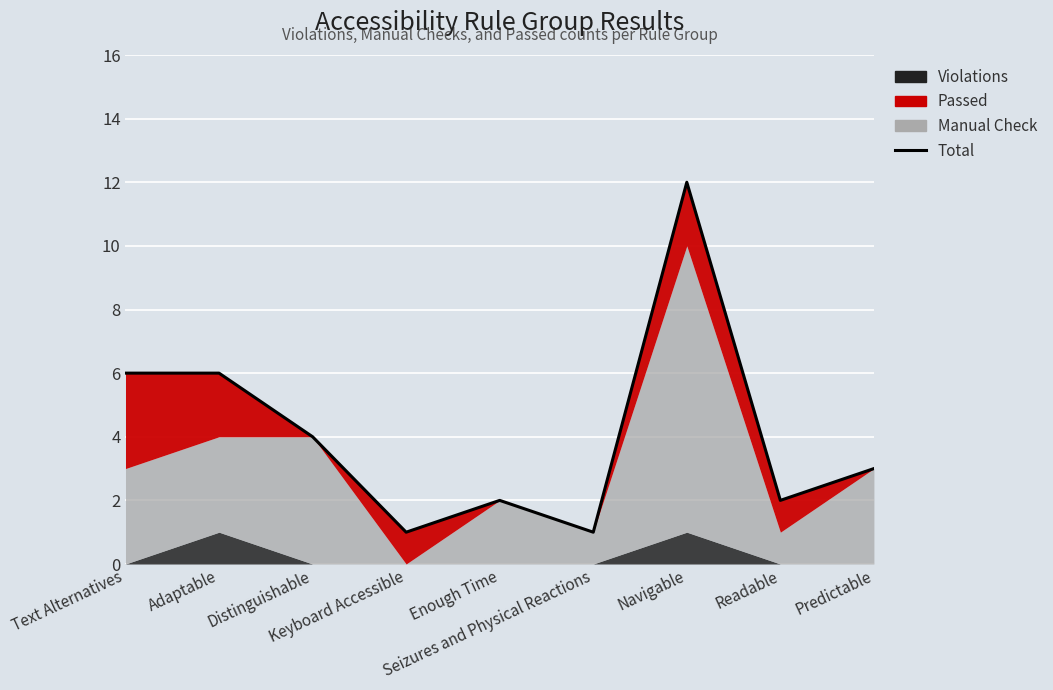

Reading right to left, list all the values displayed in this chart.

3	2	12	1	2	1	4	6	6